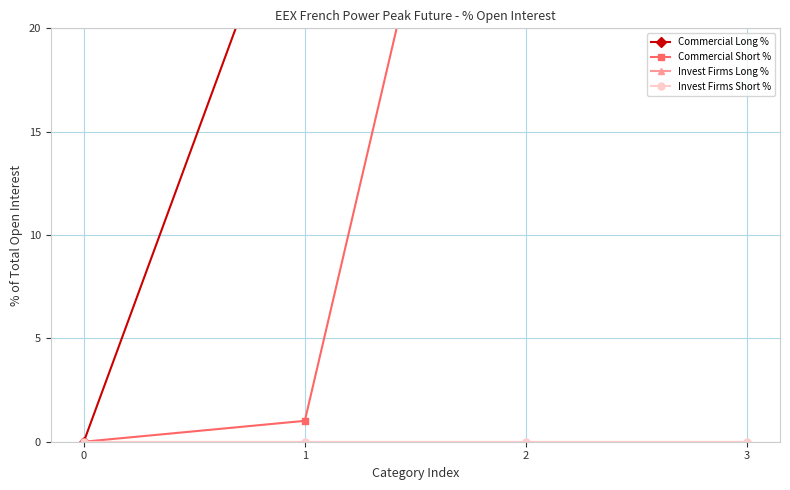

Is it true that Commercial Short % equals 1.6 at 1?

False